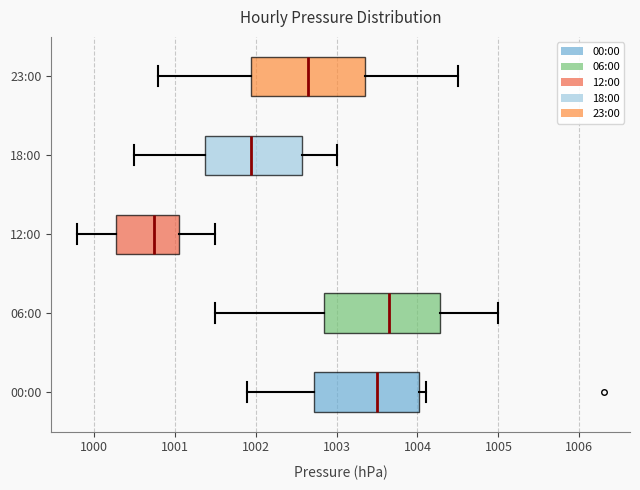

Reading bottom to top, read every box against the x-axis: the position of its median line, the range the box covers, and the ends of its whiskers. The values are not printed on the chart, so give them approximately, as read against the axis.

00:00: median 1003.5, box 1002.7 to 1004.0, whiskers 1001.9 to 1004.1
06:00: median 1003.7, box 1002.9 to 1004.3, whiskers 1001.5 to 1005.0
12:00: median 1000.8, box 1000.3 to 1001.1, whiskers 999.8 to 1001.5
18:00: median 1002.0, box 1001.4 to 1002.6, whiskers 1000.5 to 1003.0
23:00: median 1002.7, box 1002.0 to 1003.4, whiskers 1000.8 to 1004.5